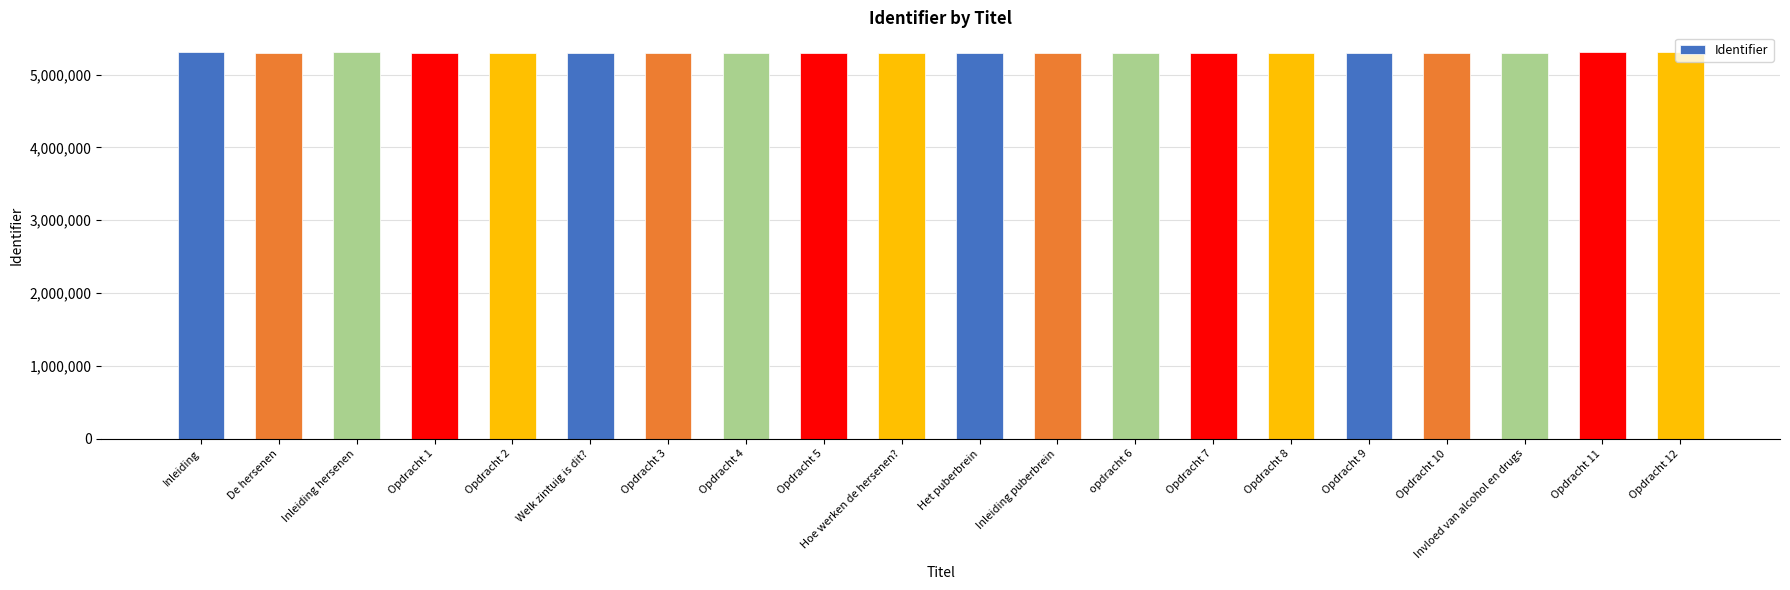

Are the bars horizontal?

No